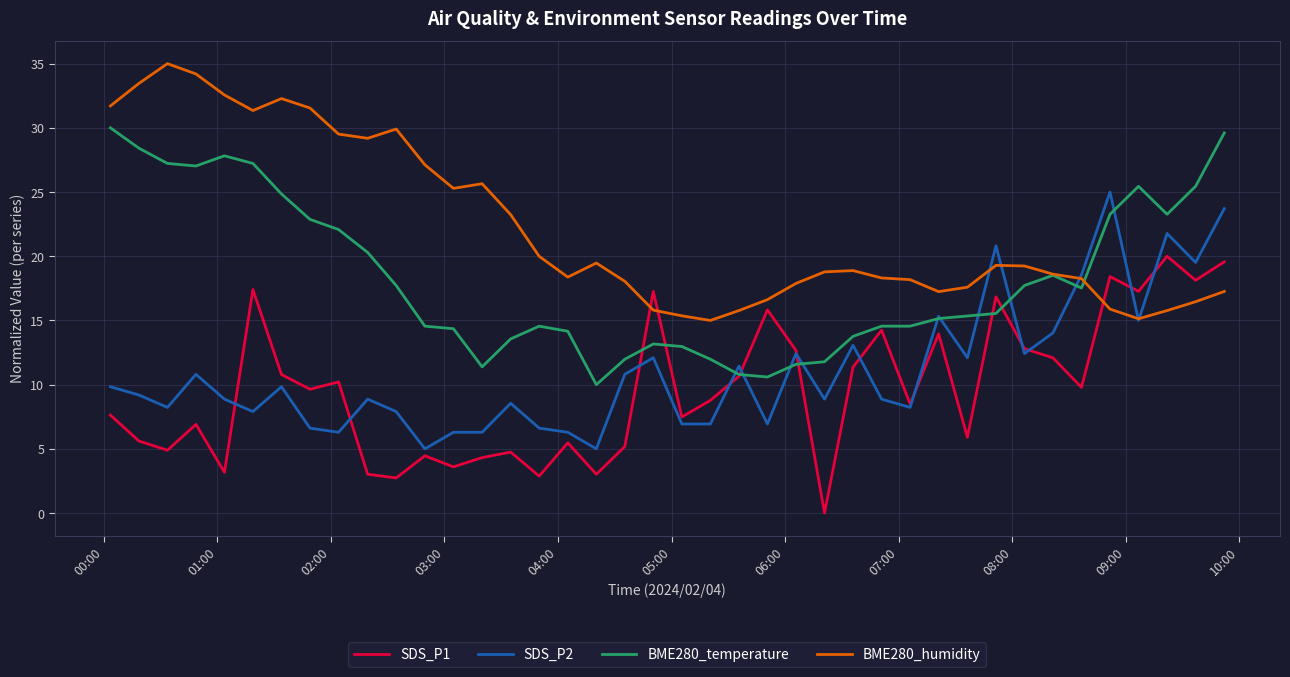

Which series has the largest total across all categories?

BME280_humidity